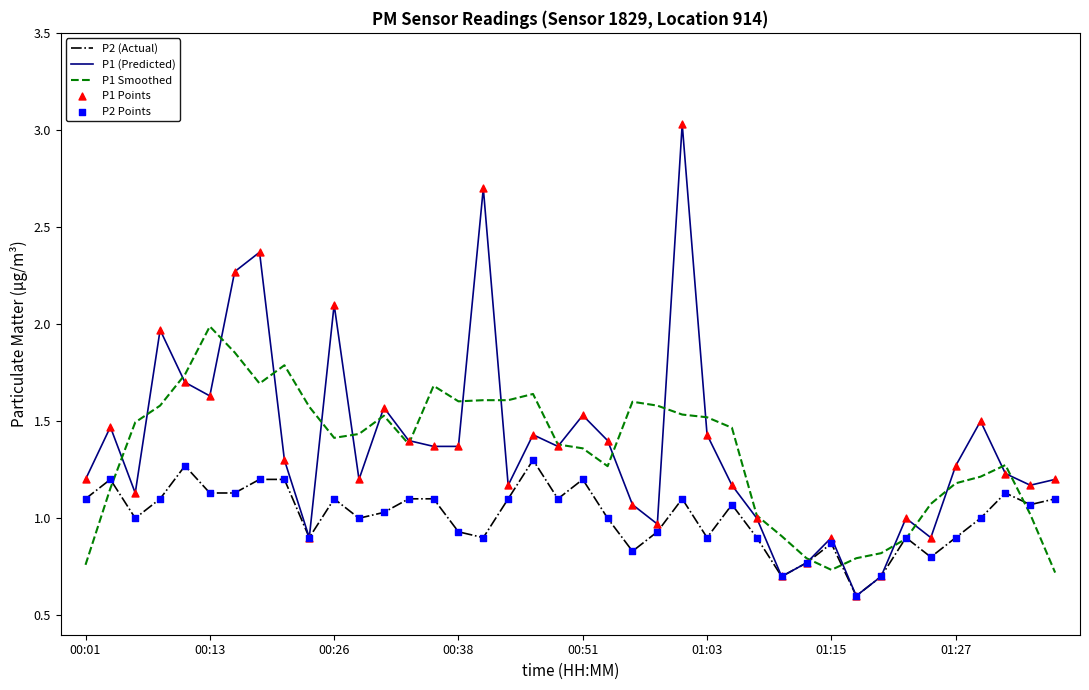

Which series has the widest spread of values?

P1 (Predicted)